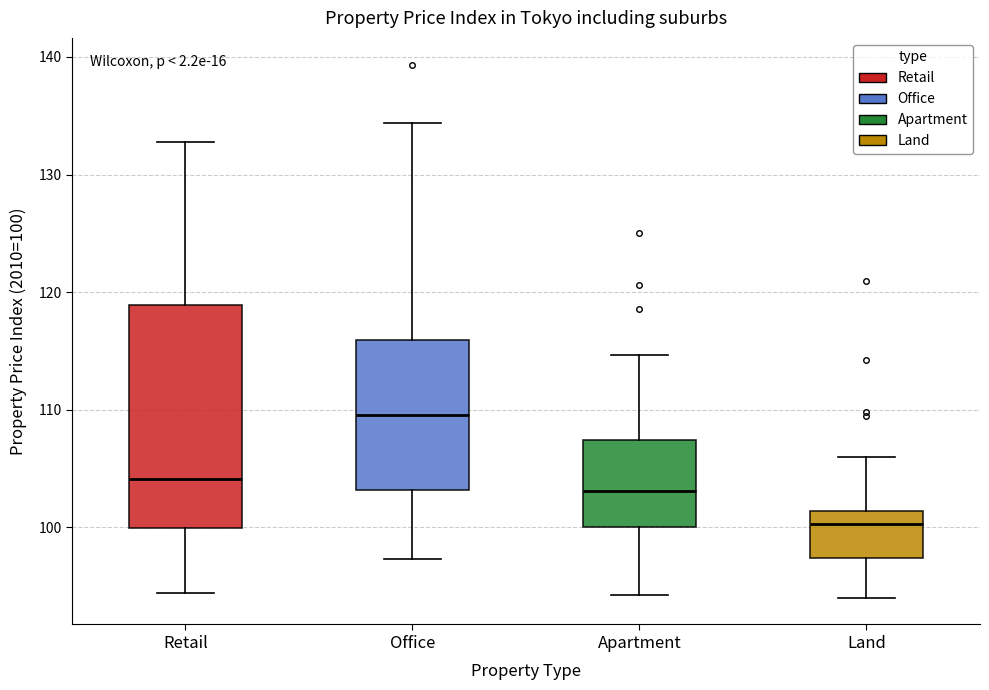

Reading left to right, transcribe this box plot: for each box, give where its median line is, the range the box spans, and where its two whiskers end, as read against the y-axis. The values are not printed on the chart, so give them approximately, as read against the axis.

Retail: median 104, box 100 to 119, whiskers 94 to 133
Office: median 110, box 103 to 116, whiskers 97 to 134
Apartment: median 103, box 100 to 107, whiskers 94 to 115
Land: median 100, box 97 to 101, whiskers 94 to 106